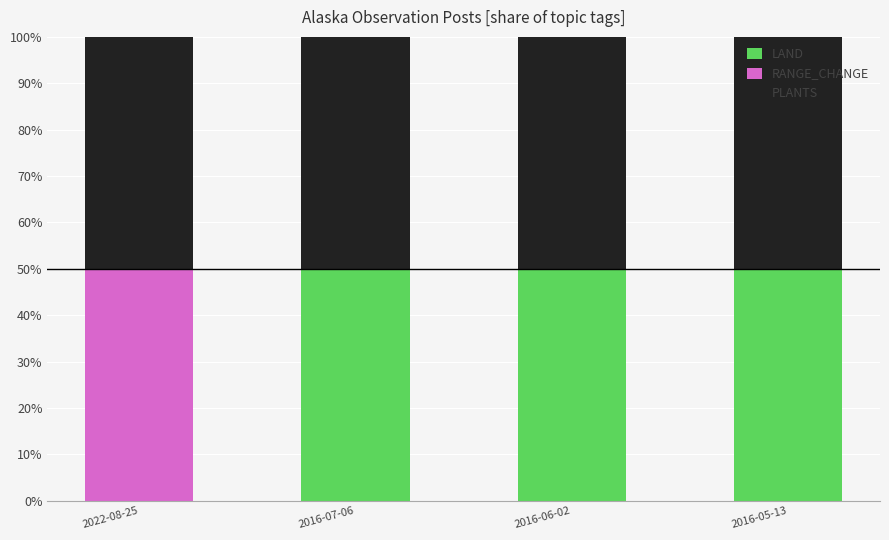

Reading left to right, list the values for the LAND series.

2022-08-25=0	2016-07-06=50	2016-06-02=50	2016-05-13=50